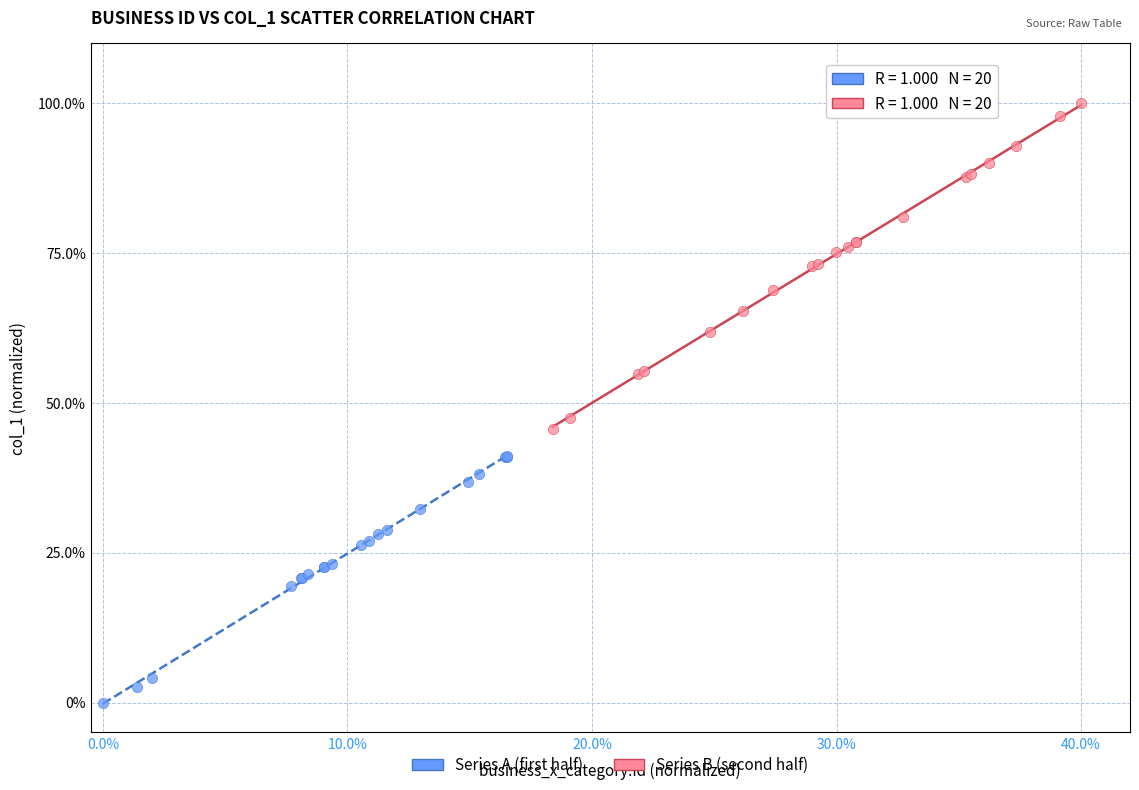

Which series has the largest Y range (max minus min)?

Series B (second half)